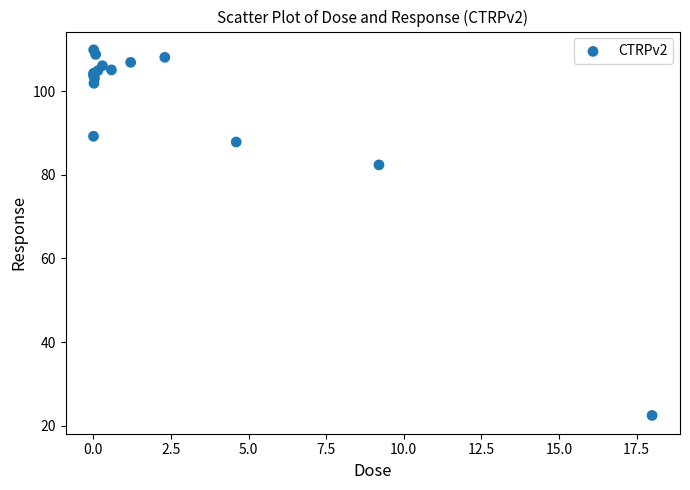

What Y value in the scatter plot is closest to 66?

82.4